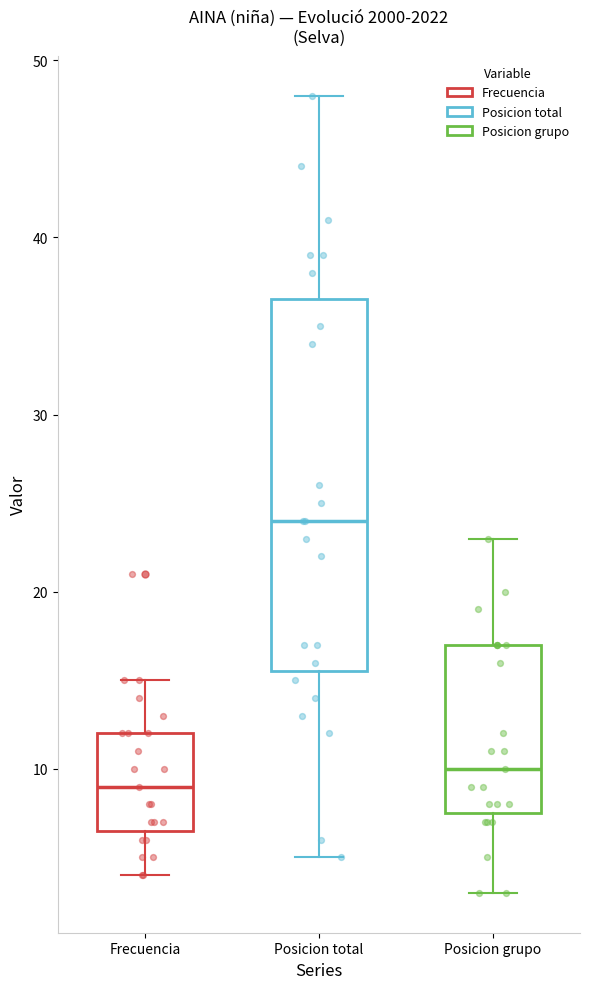

Reading left to right, read every box against the y-axis: the position of its median line, the range the box covers, and the ends of its whiskers. The values are not printed on the chart, so give them approximately, as read against the axis.

Frecuencia: median 9, box 7 to 12, whiskers 4 to 15
Posicion total: median 24, box 16 to 37, whiskers 5 to 48
Posicion grupo: median 10, box 8 to 17, whiskers 3 to 23